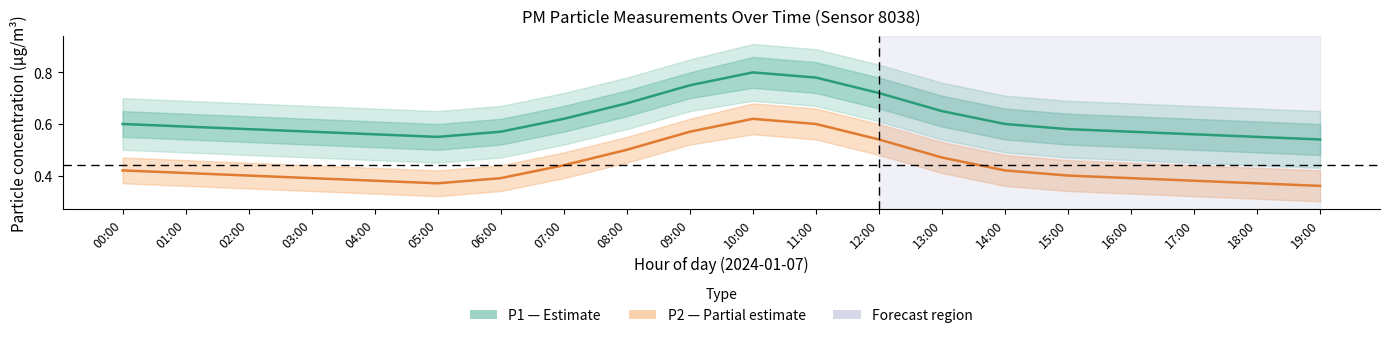

Reading left to right, what are all the values shown in this chart?

P1 (PM10): 0.6	0.6	0.6	0.6	0.6	0.6	0.6	0.6	0.7	0.8	0.8	0.8	0.7	0.7	0.6	0.6	0.6	0.6	0.6	0.5
P2 (PM2.5): 0.4	0.4	0.4	0.4	0.4	0.4	0.4	0.4	0.5	0.6	0.6	0.6	0.5	0.5	0.4	0.4	0.4	0.4	0.4	0.4